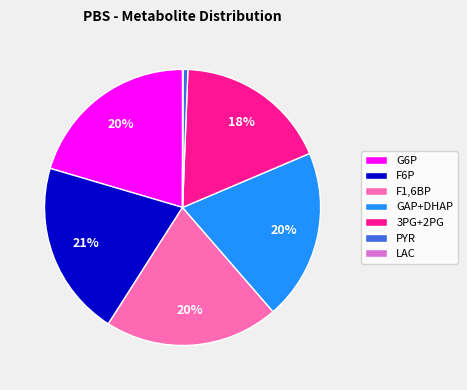

To the nearest percent, what is the average slice percentage?

14%